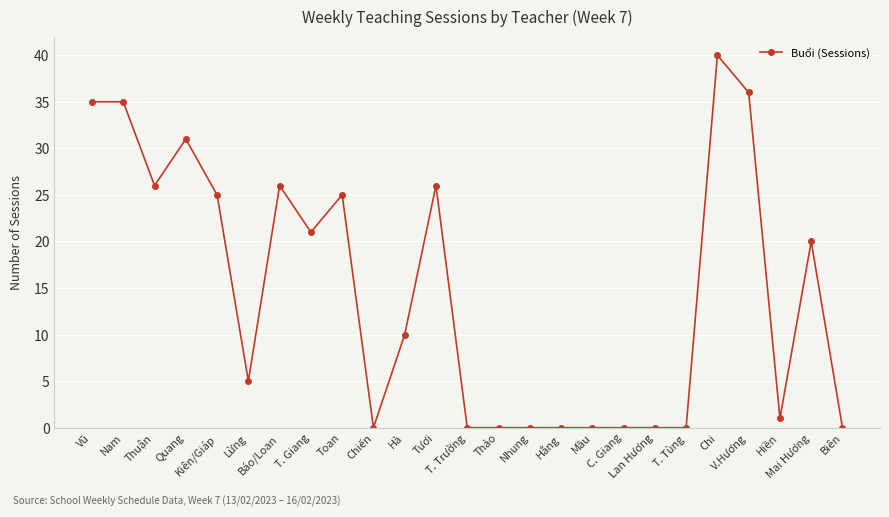

Reading left to right, what are all the values shown in this chart?

Vũ=35	Nam=35	Thuận=26	Quang=31	Kiên/Giáp=25	Lừng=5	Báo/Loan=26	T. Giang=21	Toan=25	Chiến=0	Hà=10	Tươi=26	T. Trường=0	Thảo=0	Nhung=0	Hằng=0	Mầu=0	C. Giang=0	Lan Hương=0	T. Tùng=0	Chi=40	V.Hương=36	Hiền=1	Mai Hương=20	Biên=0